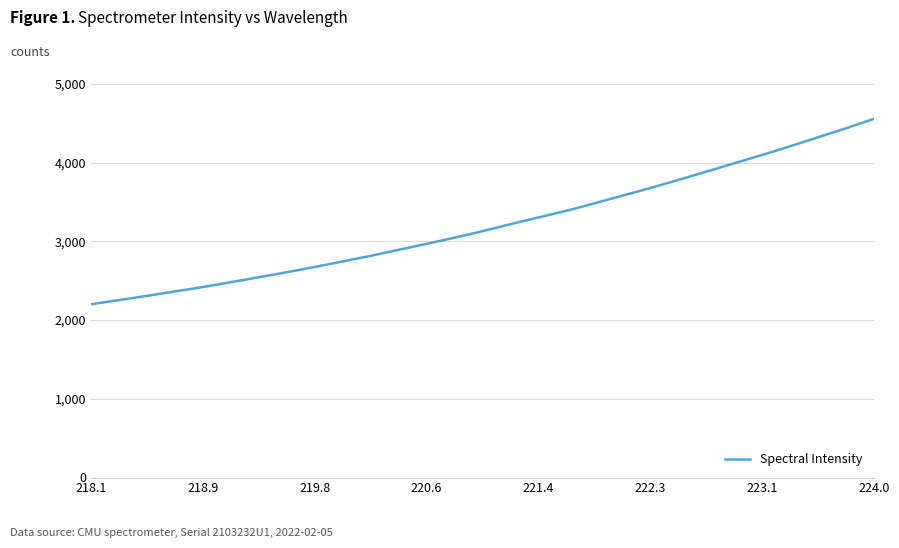

What is the difference between the maximum and minimum values?

2355.0